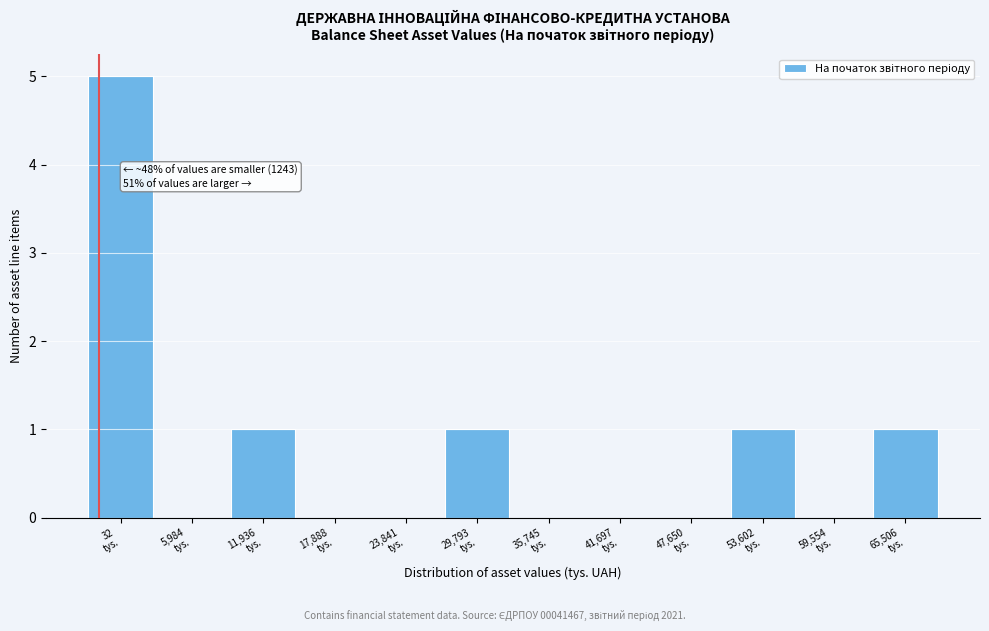

What is the sum of all values?

9